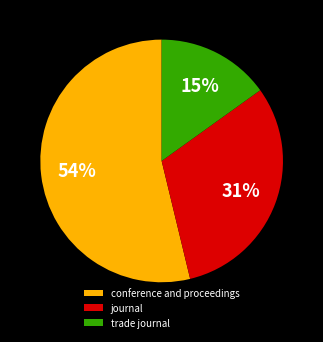

How many slices are in this pie chart?

3